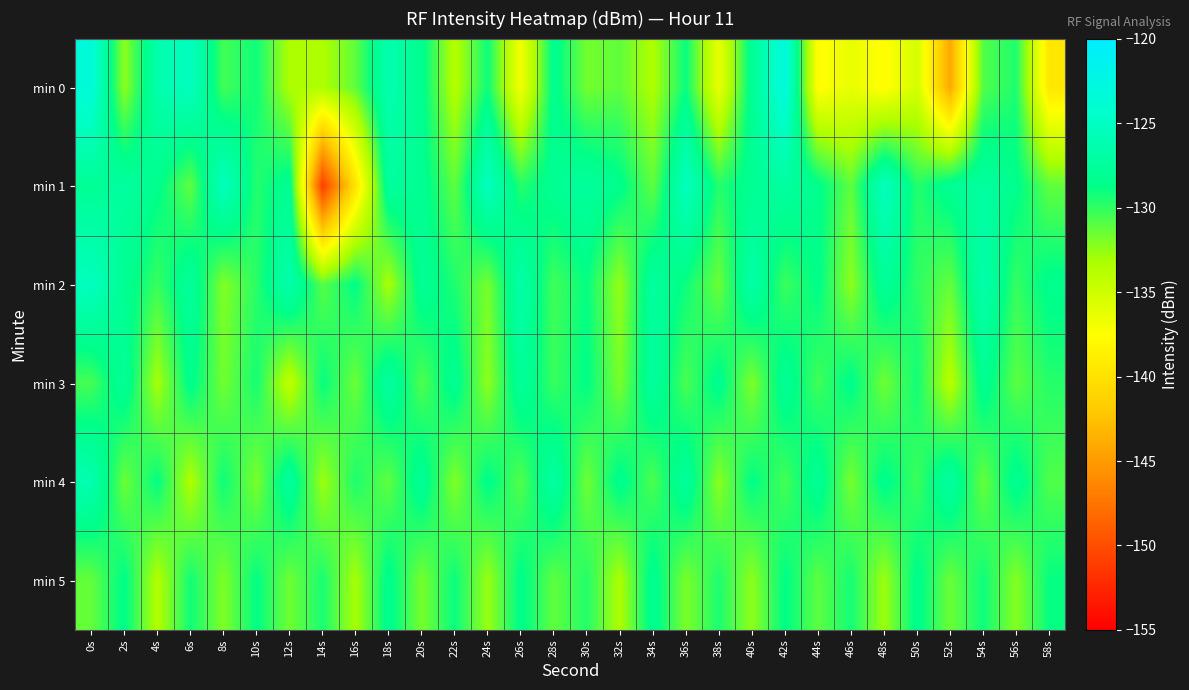

Which category has the lowest value across all series?

14s